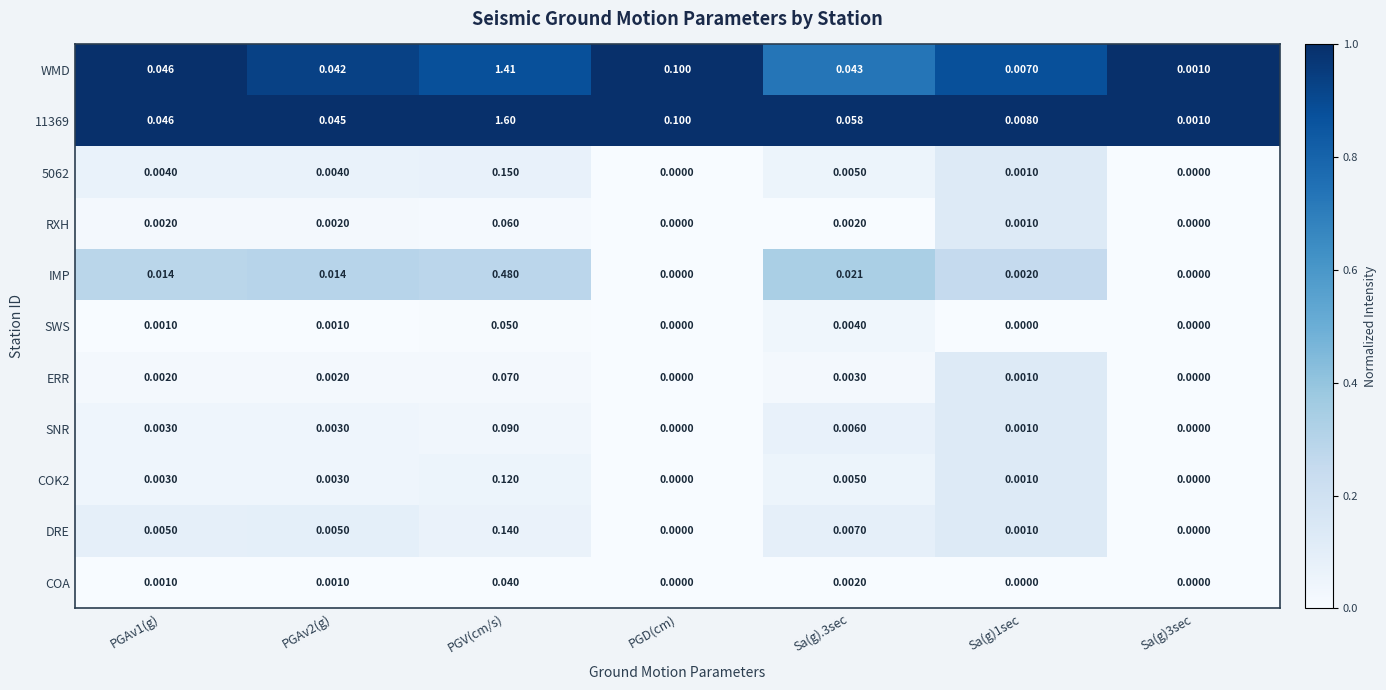

At which category is the sum across all series the highest?

PGV(cm/s)